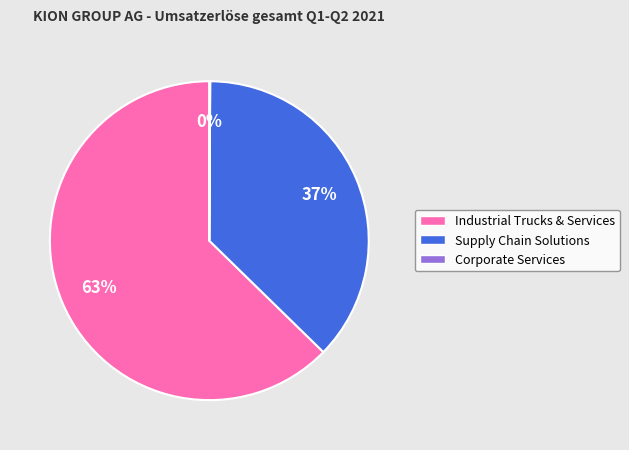

The Supply Chain Solutions slice represents 37% of the pie. True or false?

True